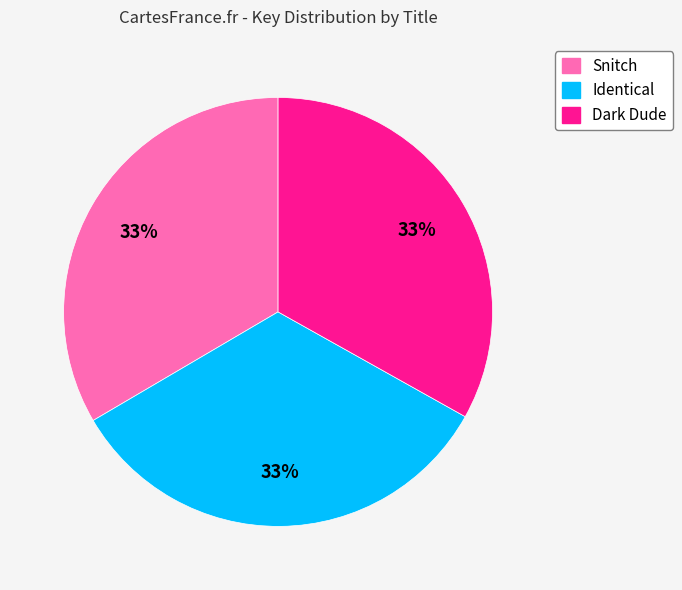

Approximately how many times larger is the value at Dark Dude compared to Snitch?

1.0